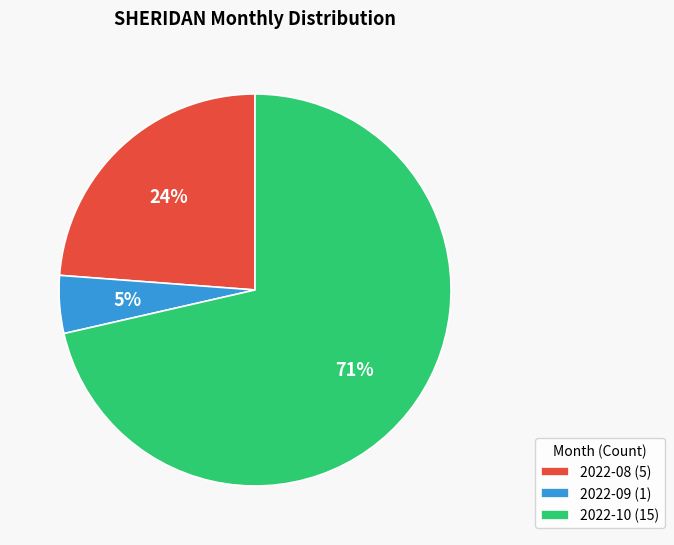

True or false: 2022-10 accounts for 71% of the total.

True